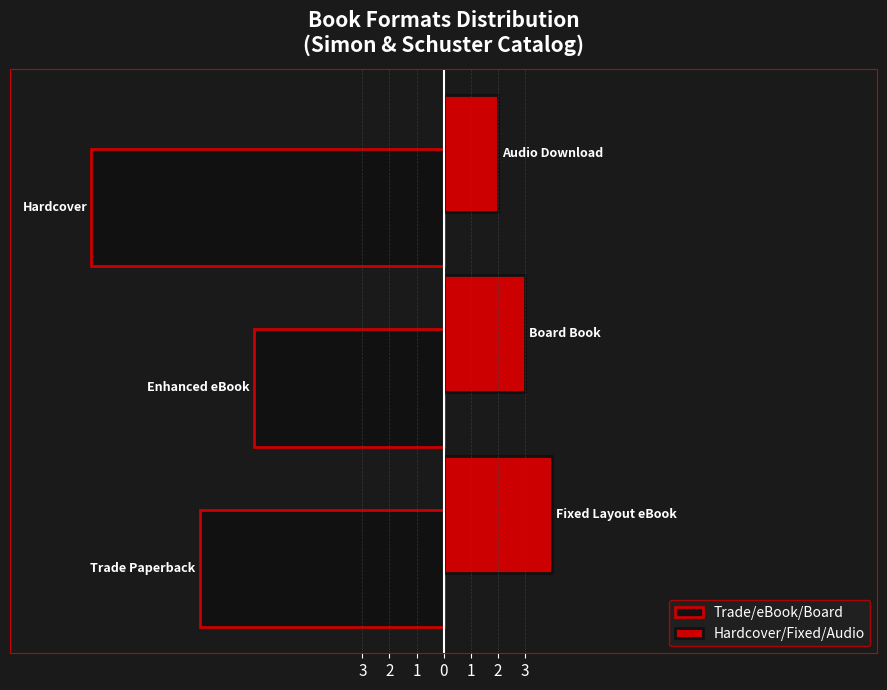

What are all the series names shown in the legend?

Trade/eBook/Board, Hardcover/Fixed/Audio